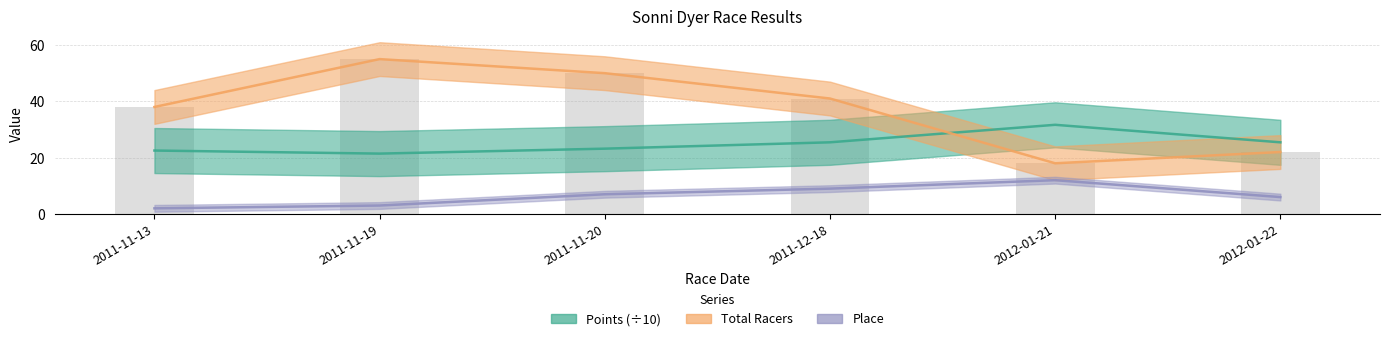

Which series has the largest range (max minus min)?

Total Racers